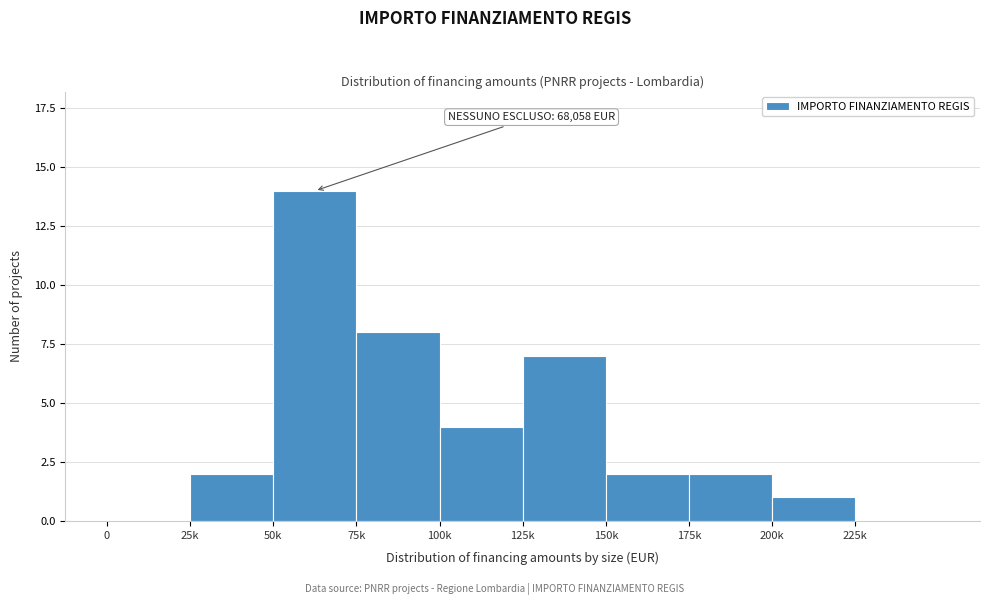

Reading left to right, list all the values displayed in this chart.

0=0	25k=2	50k=14	75k=8	100k=4	125k=7	150k=2	175k=2	200k=1	225k=0